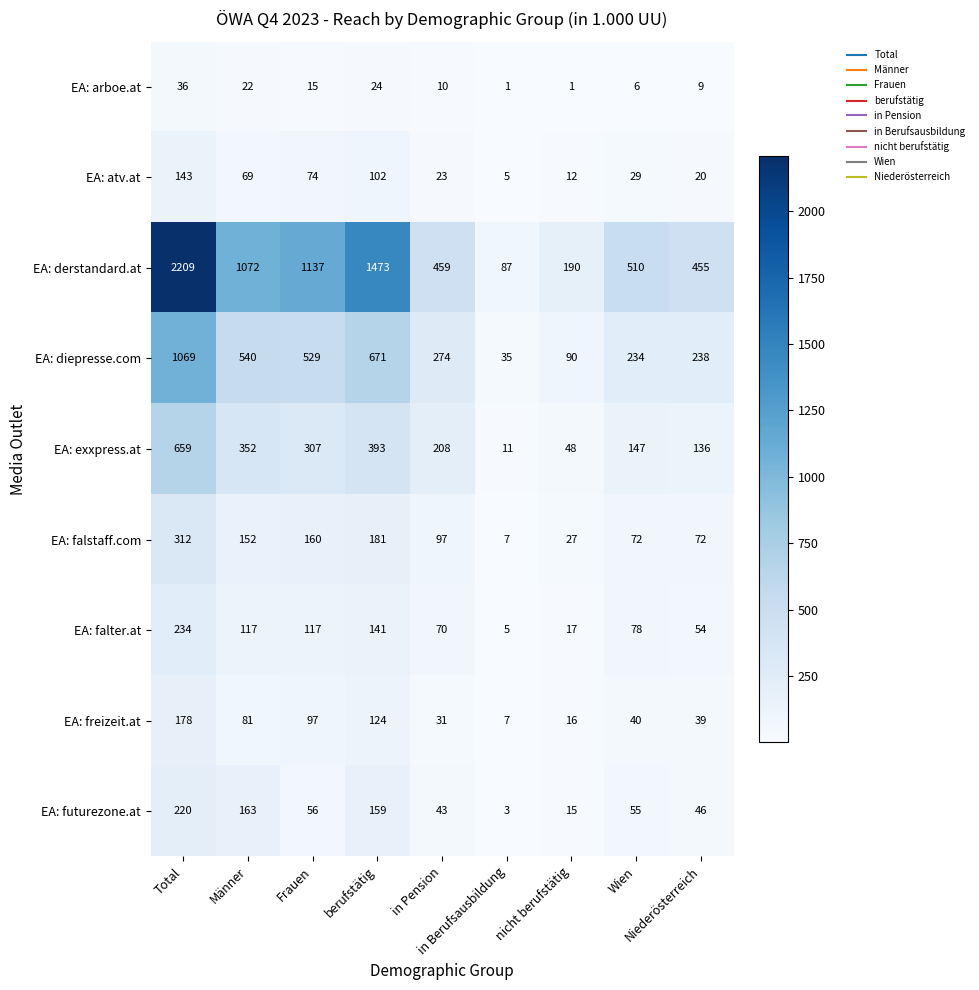

What is the difference between the maximum and minimum values in the EA: freizeit.at series?

171